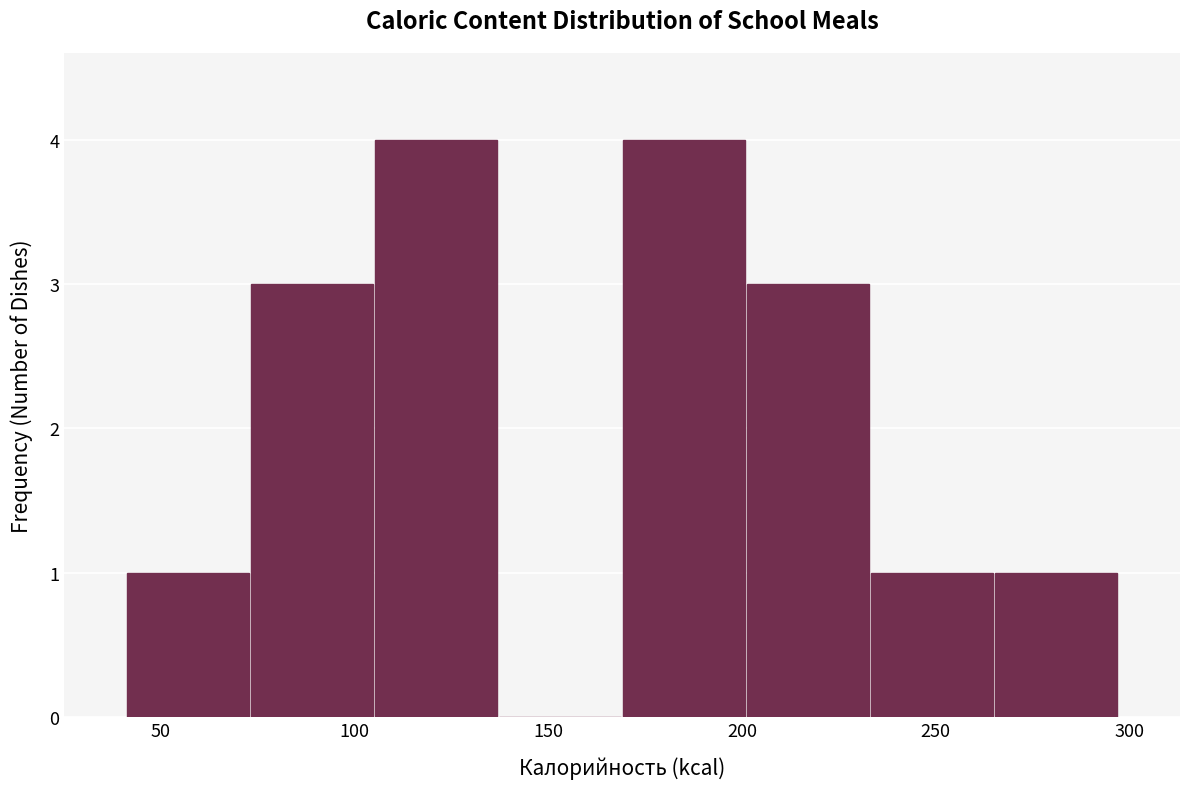

What is the height of the bar covering 75 to 105 on the x-axis? Neither the bar edges nor the heights are printed on the chart, so give them approximately, as read against the axes.

3